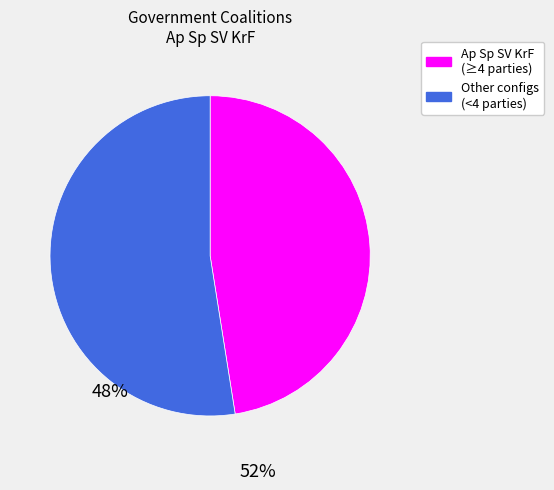

Count the number of slices in the pie.

2